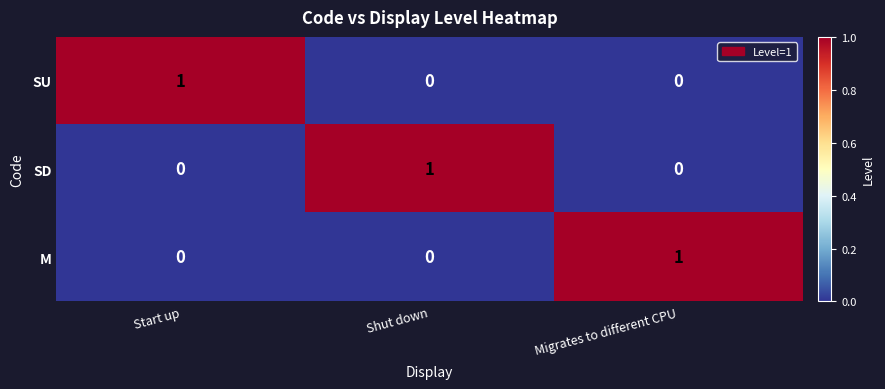

Count the M values in the range 0 to 1.

3